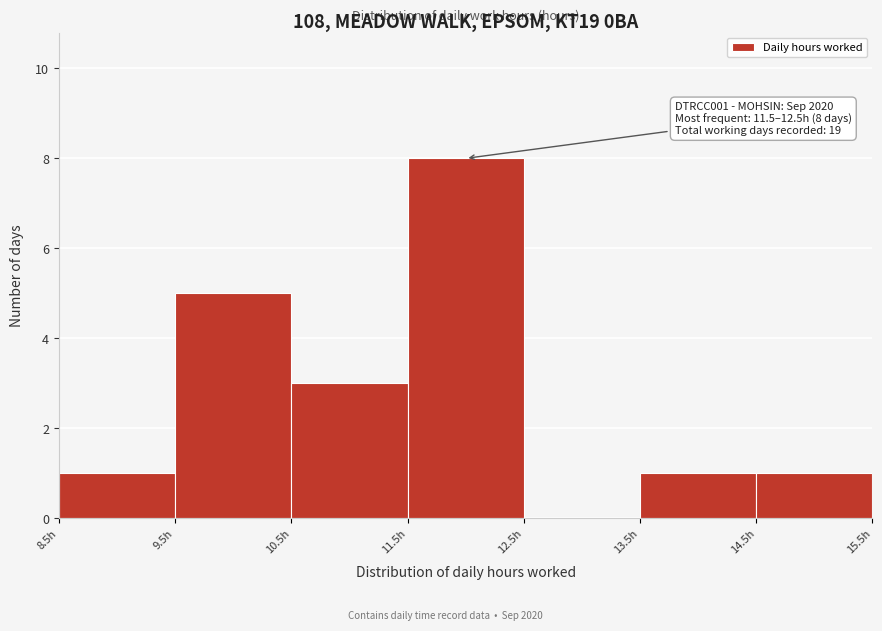

Over which range of the x-axis is the bar tallest?

11.5 to 12.5